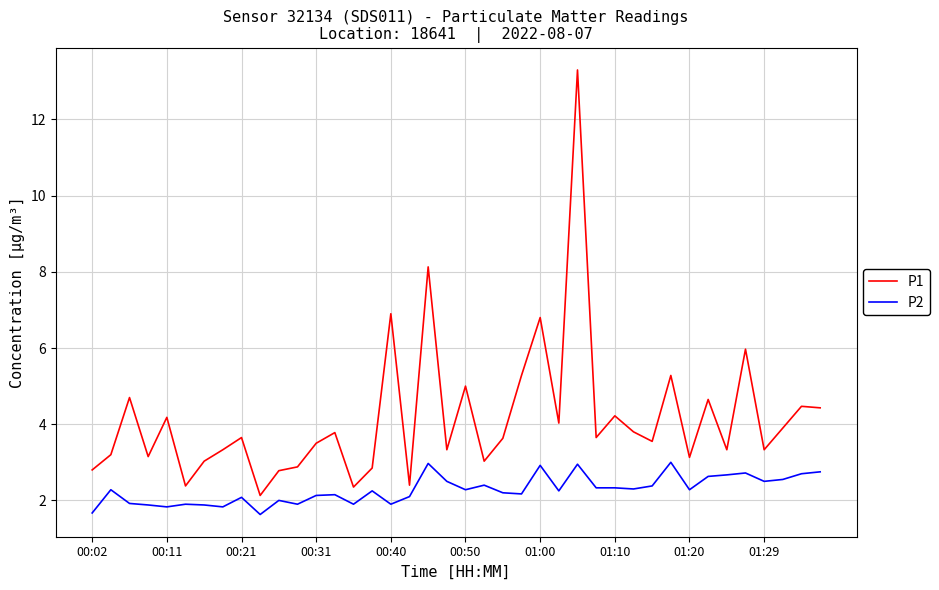

True or false: P2 and P1 intersect in this chart.

False